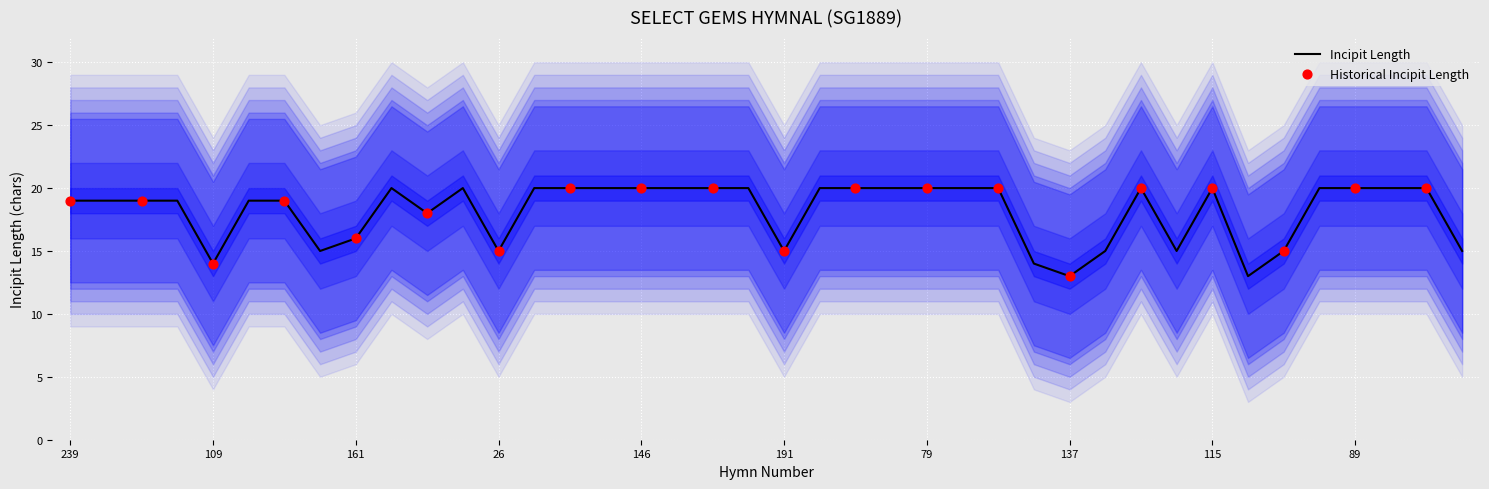

What is the ratio of the value at 36 to the value at 32?

0.9